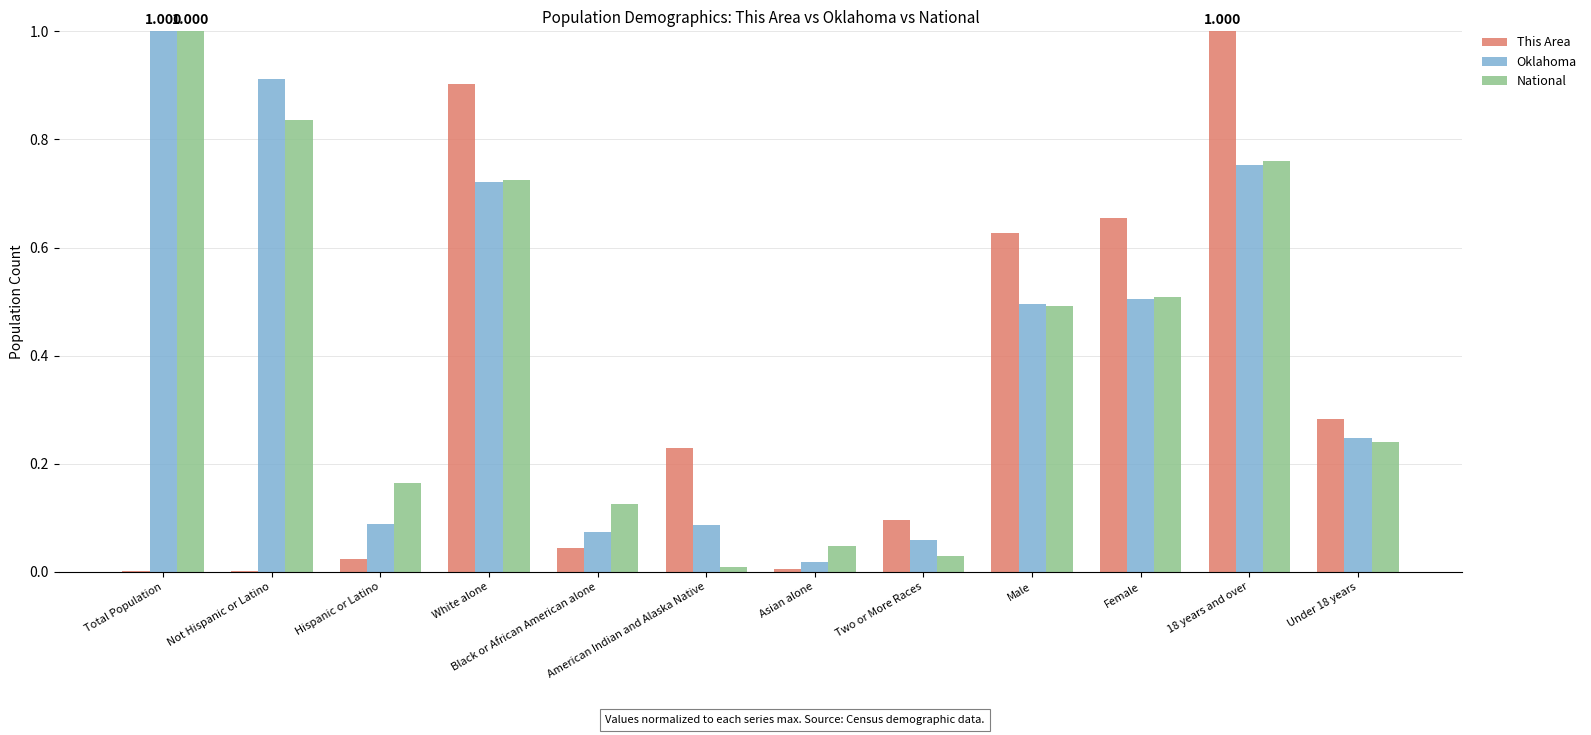

Which series changed the most between Total Population and Not Hispanic or Latino?

National